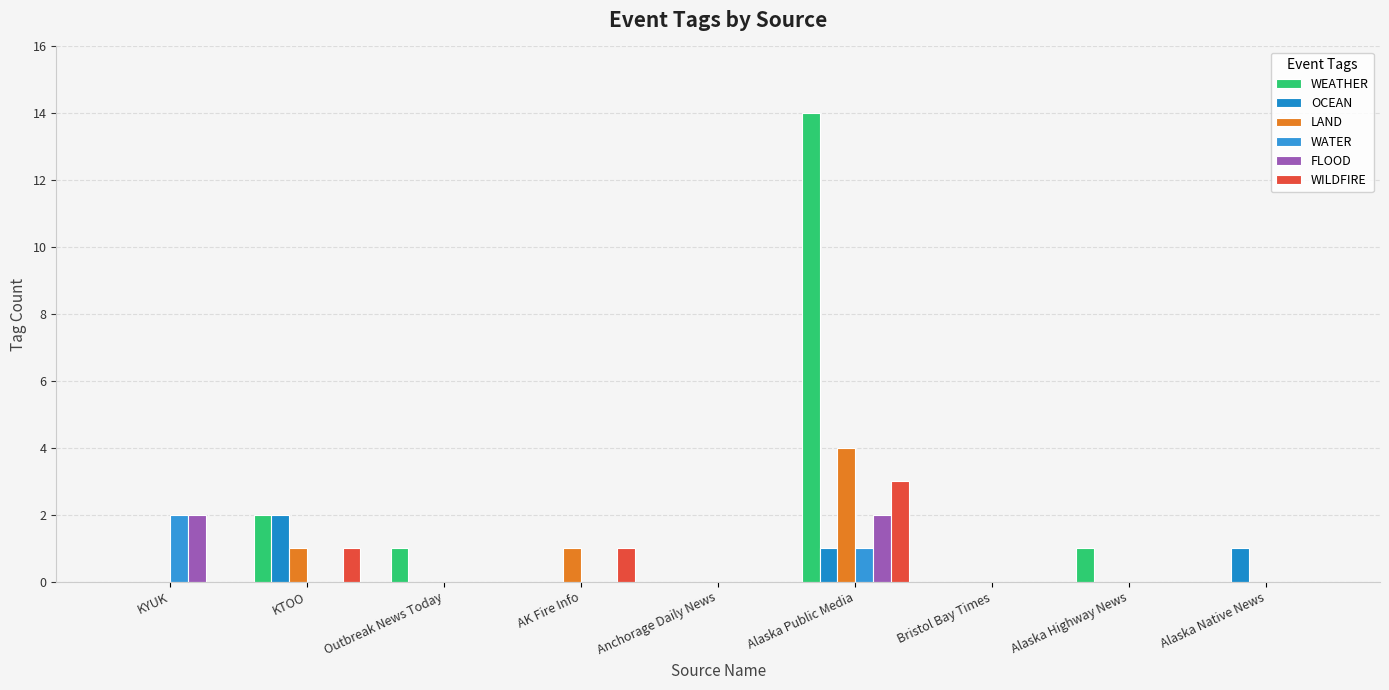

Where is WILDFIRE nearest to the value 1?

KTOO